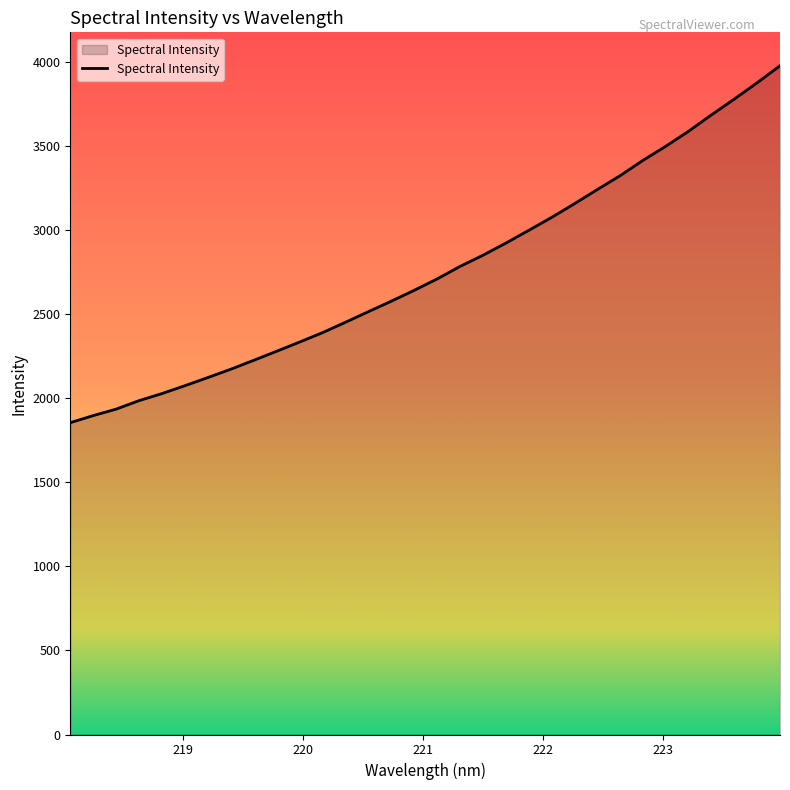

Reading left to right, what are all the values shown in this chart?

1855.4	1897.6	1936.1	1986.7	2028.8	2075.5	2124.0	2173.3	2226.4	2280.2	2334.9	2390.7	2452.3	2515.4	2577.7	2642.3	2709.9	2784.3	2850.8	2922.8	2998.8	3075.8	3157.3	3241.7	3324.4	3415.8	3499.8	3589.5	3686.9	3781.0	3878.1	3979.2